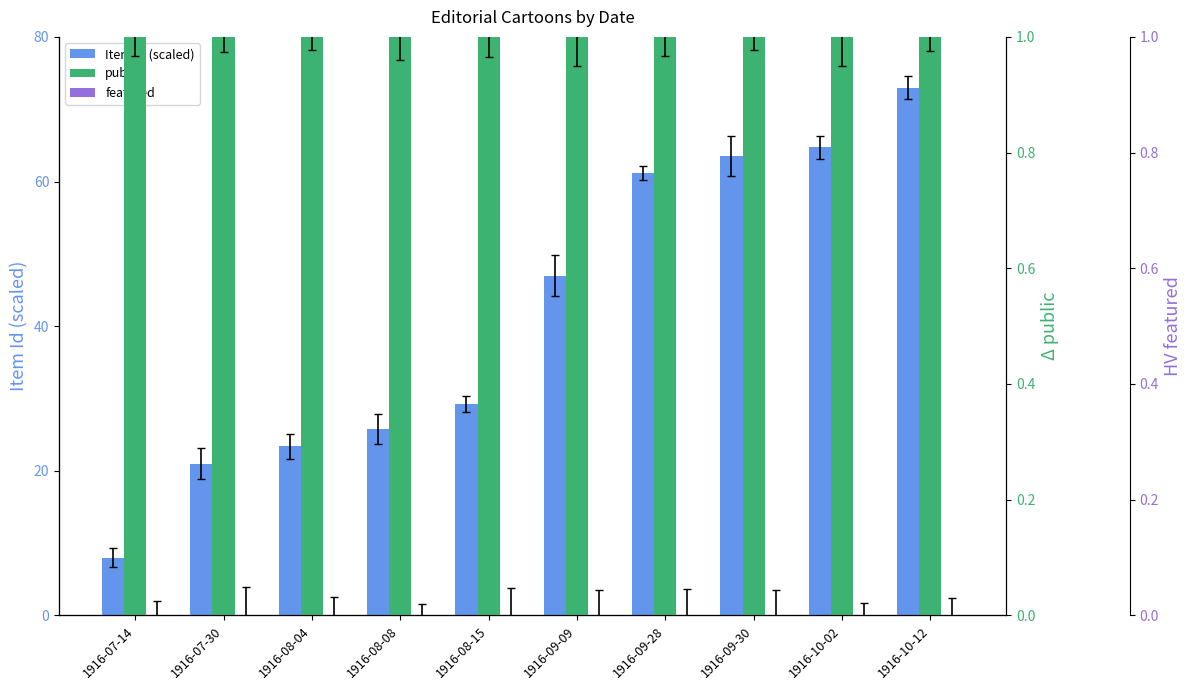

Which category has the highest value in the featured series?

1916-07-14